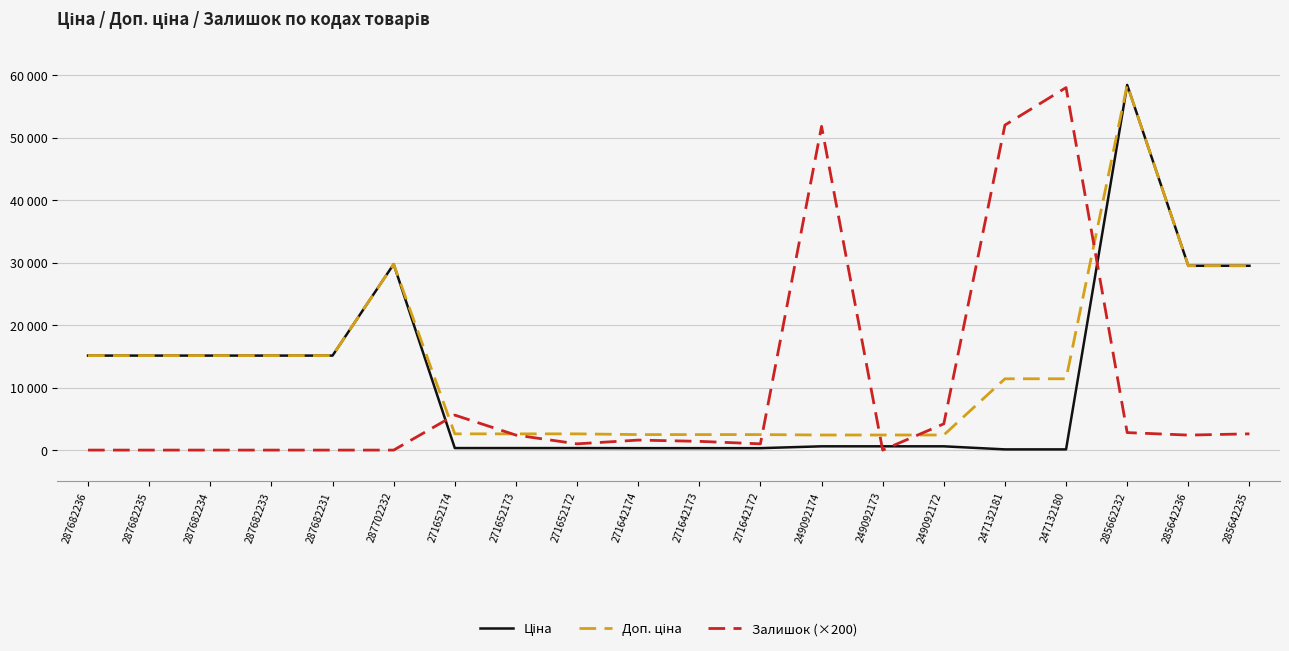

What is the total value across all series at 249092173?

3018.6